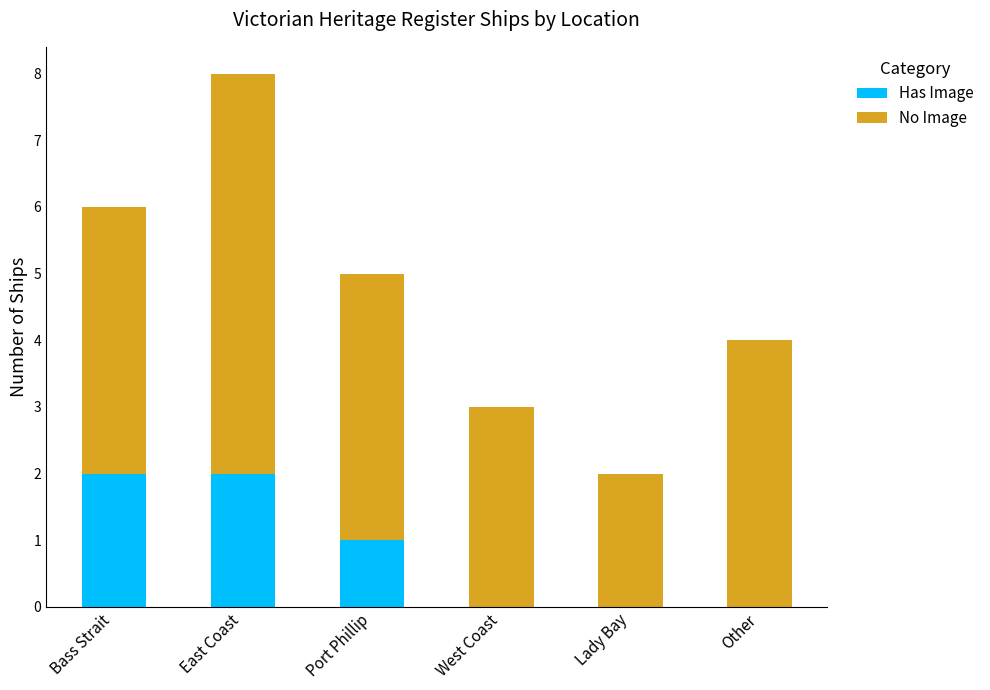

What is the total value across all series at Bass Strait?

6